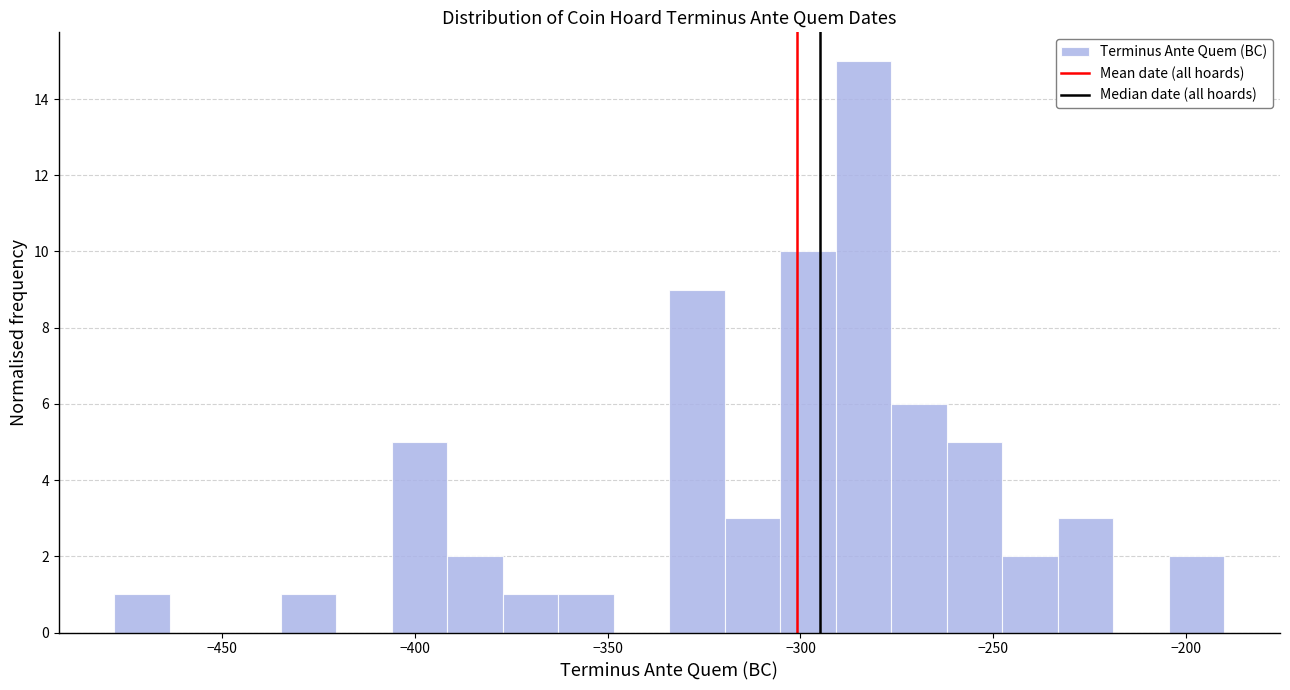

Read against the x-axis, roughly where is the centre of the tallest bar?

-285